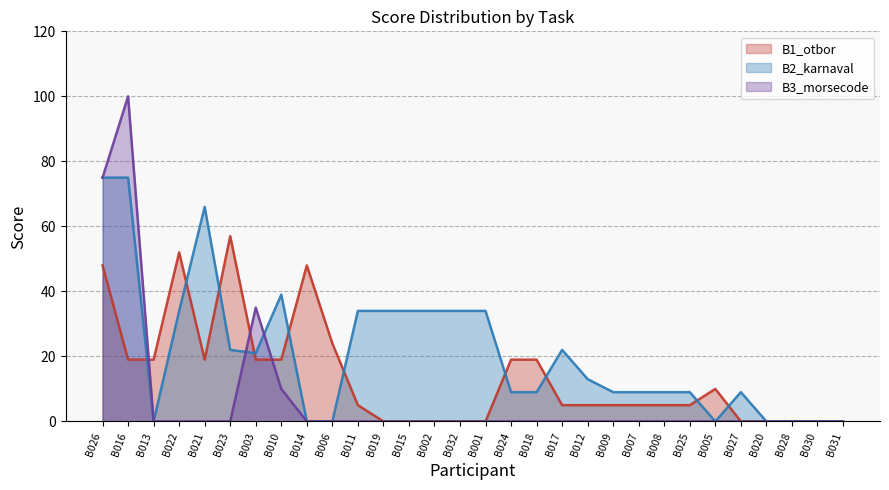

How many interior local peaks does the B2_karnaval series have?

4